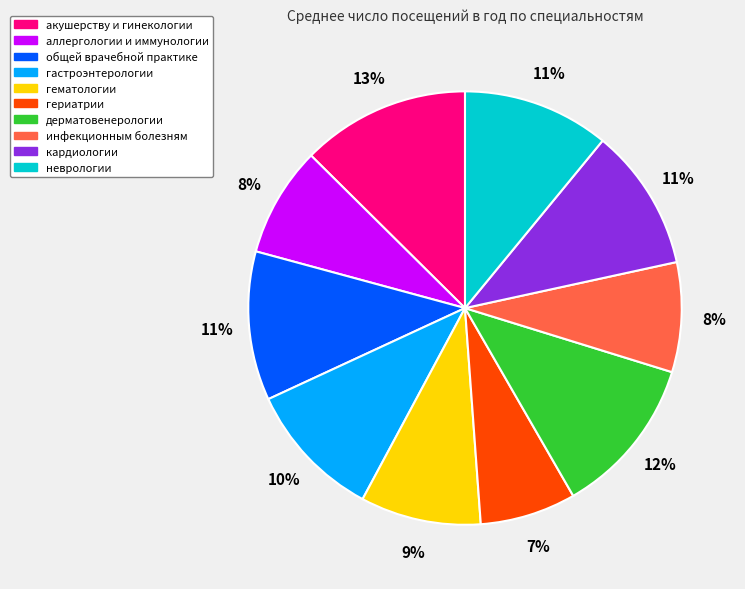

Count the number of slices in the pie.

10